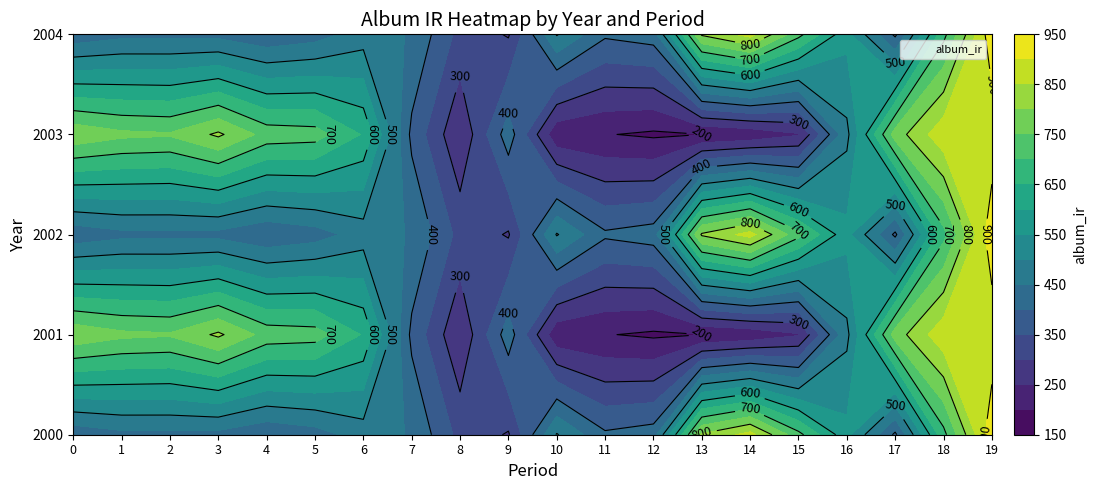

Rank the series at 10 from highest to lowest value.

2000, 2002, 2004, 2001, 2003